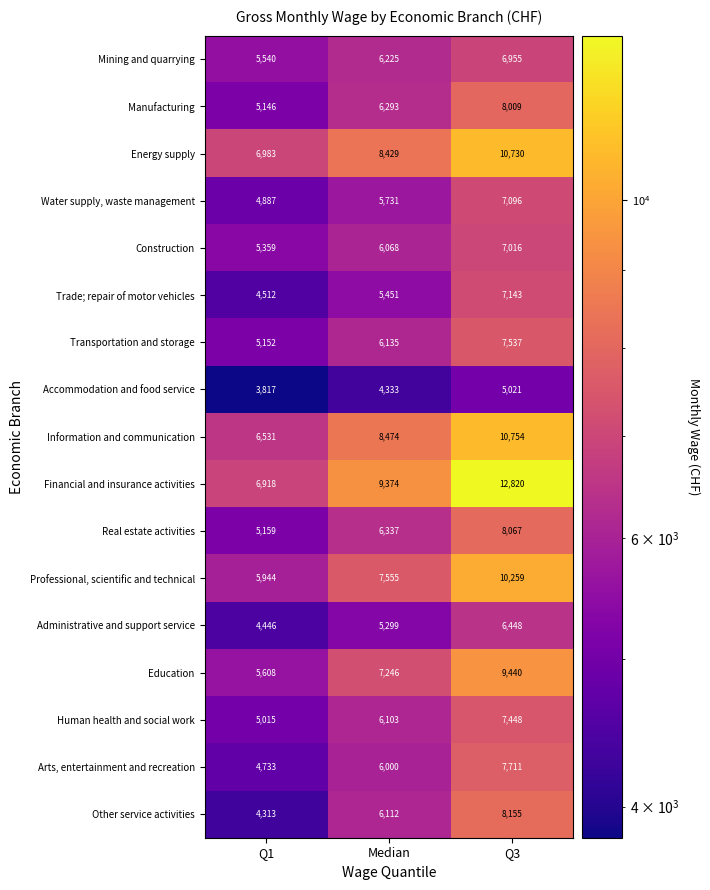

Which category has the highest value in the Human health and social work series?

Q3